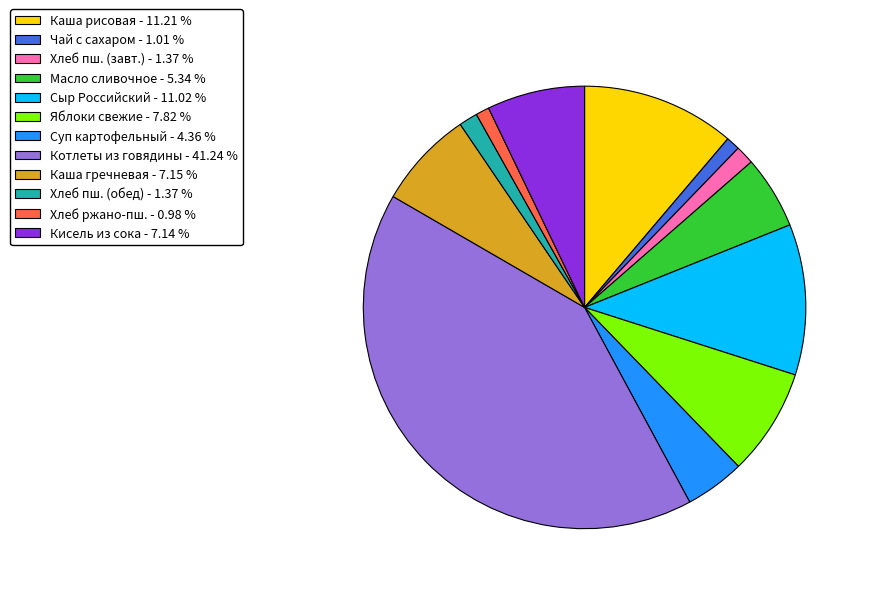

Is there a majority slice in this chart?

No